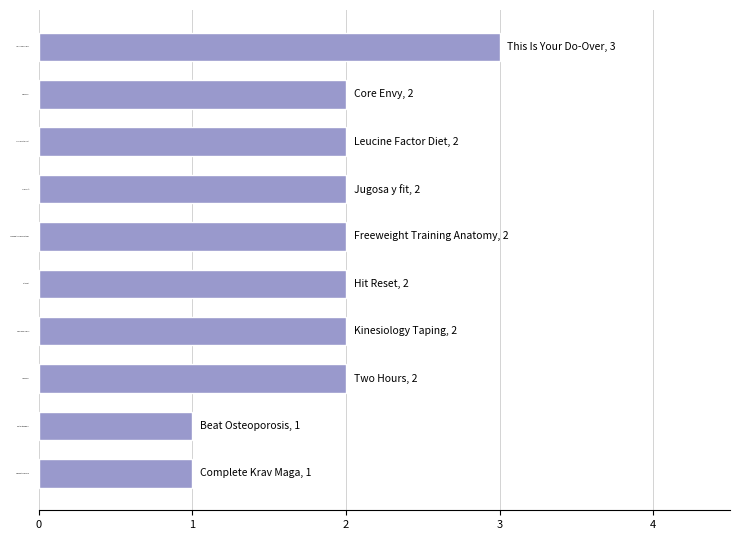

Which has a higher value, Complete Krav Maga or Kinesiology Taping?

Kinesiology Taping